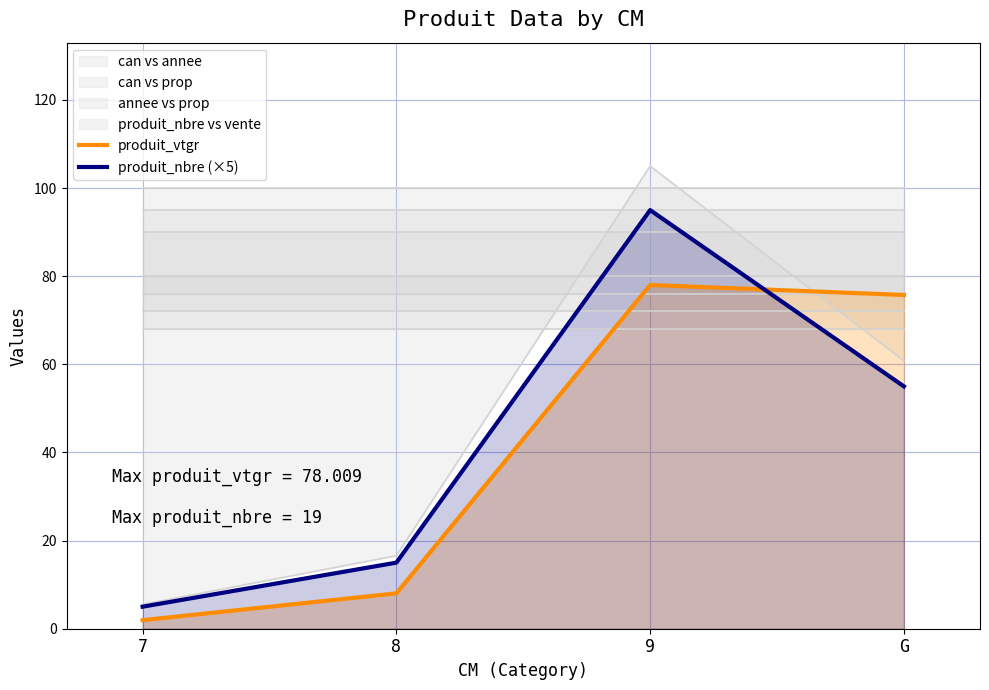

Which category has the highest value across all series?

9